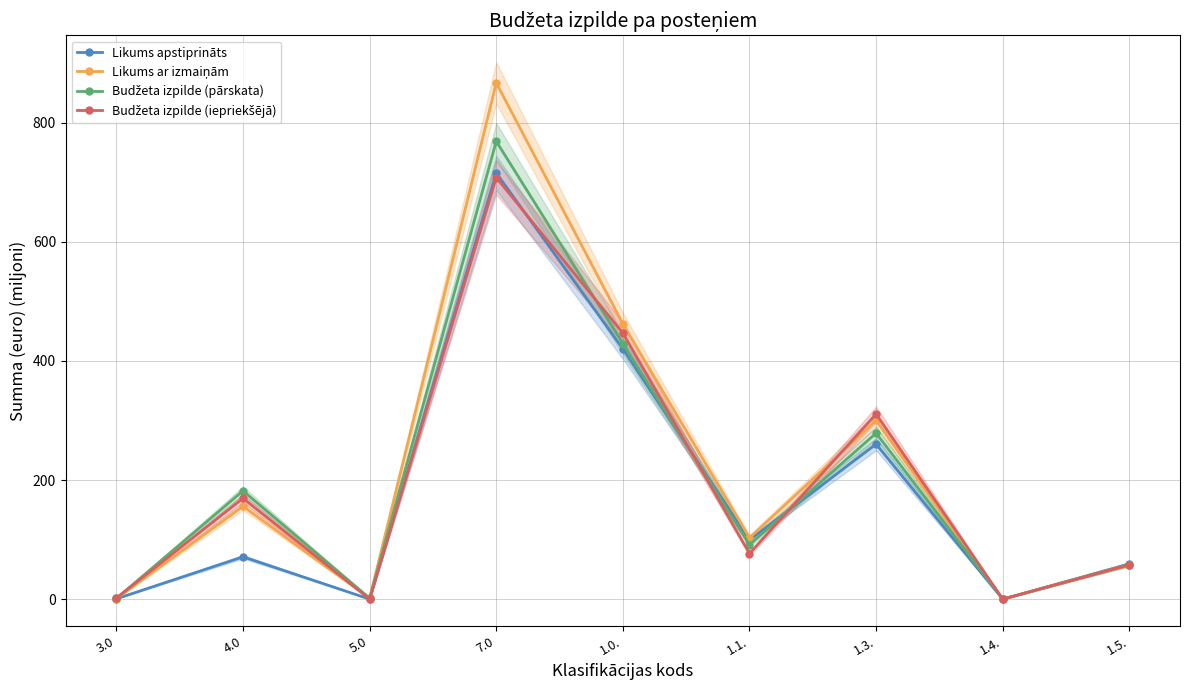

What position from the right is 1.1.?

4